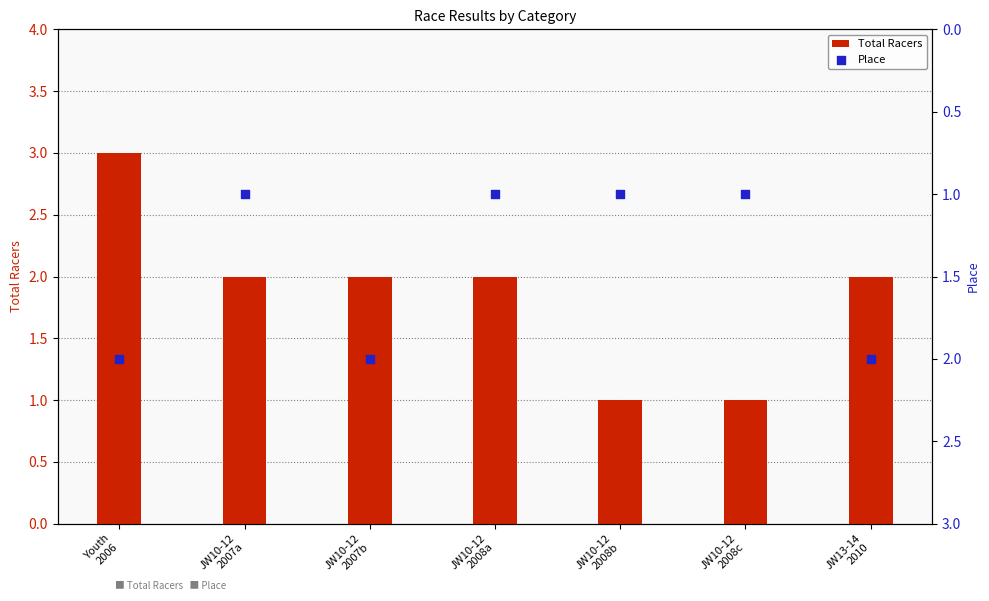

What is the total value across all series at Youth
2006?

5